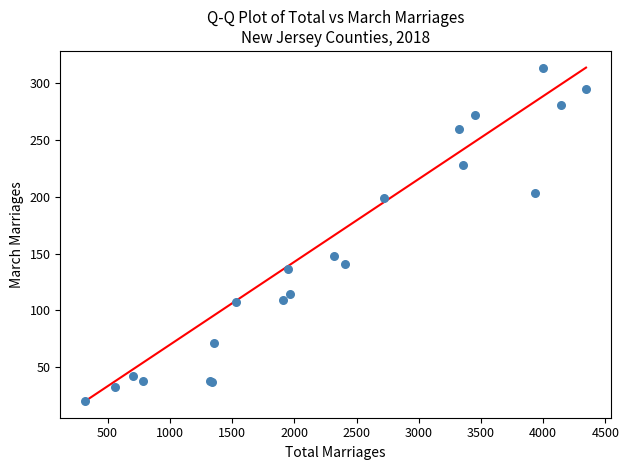

What Y value in the scatter plot is closest to 167?

148